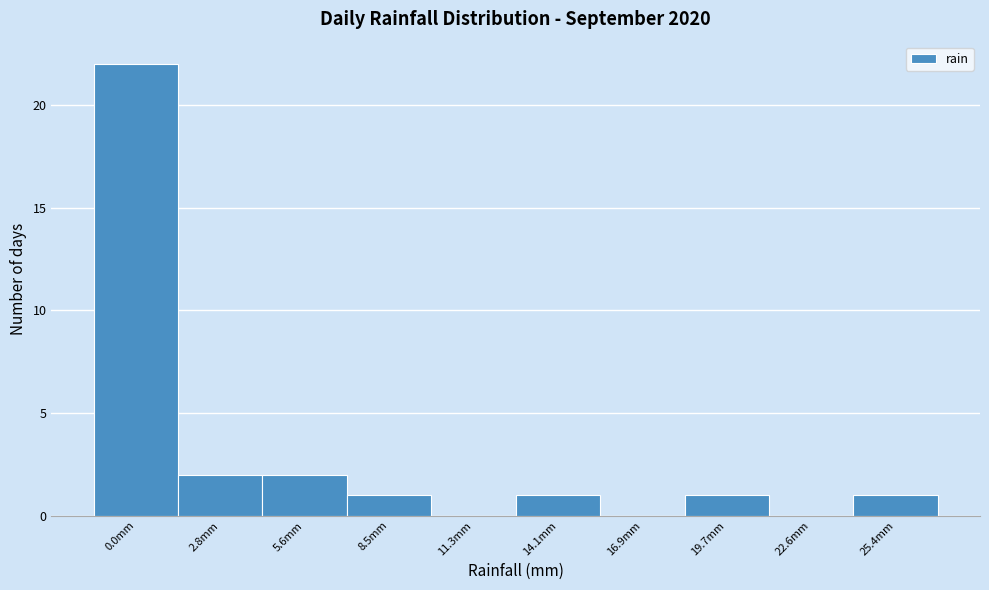

Reading left to right, what are all the values shown in this chart?

0.0mm=22	2.8mm=2	5.6mm=2	8.5mm=1	11.3mm=0	14.1mm=1	16.9mm=0	19.7mm=1	22.6mm=0	25.4mm=1